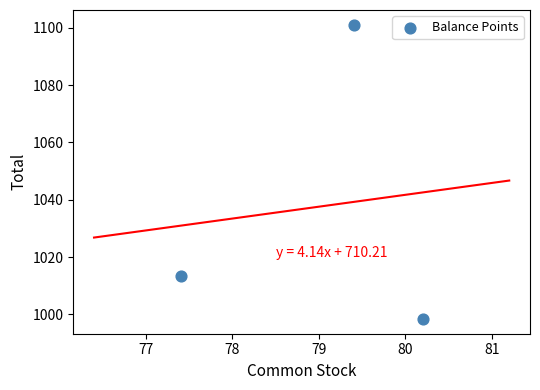

What is the average X value?

79.0